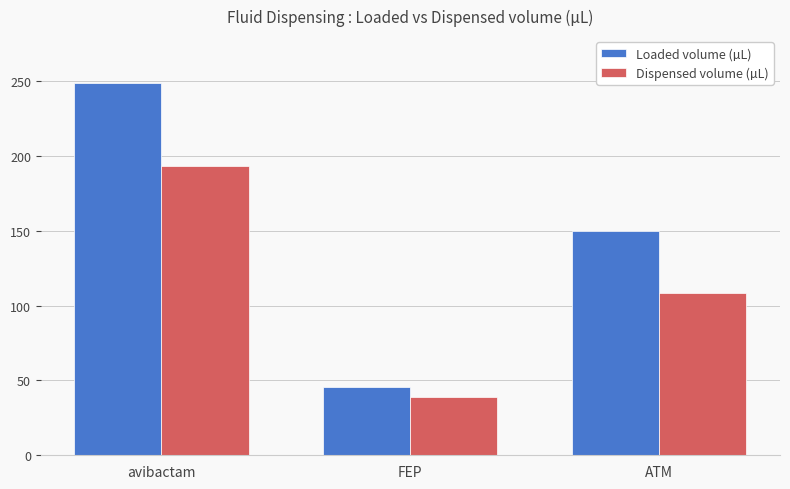

At how many categories does at least one series exceed 117?

2